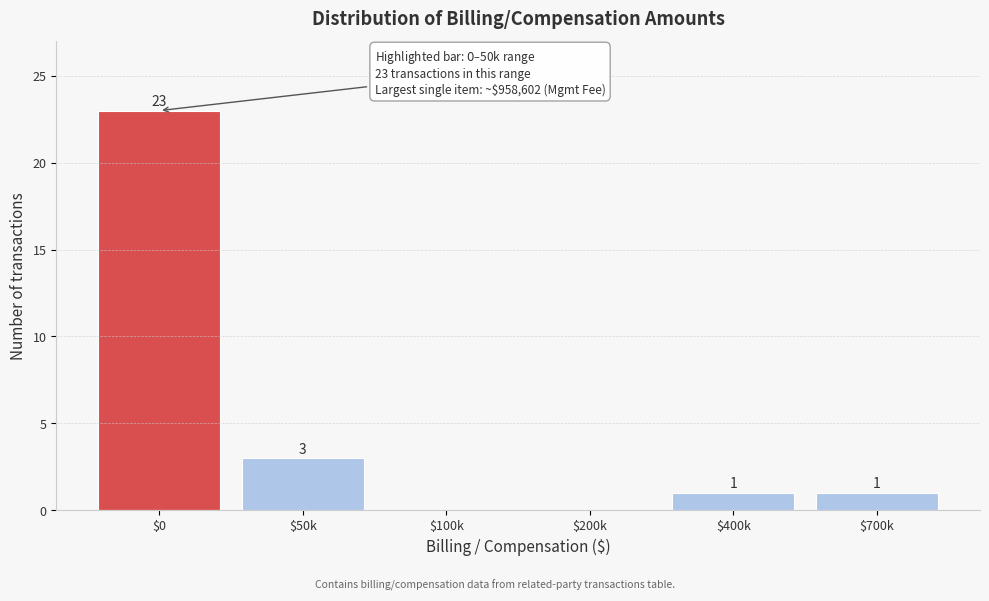

What is the greatest value displayed?

23